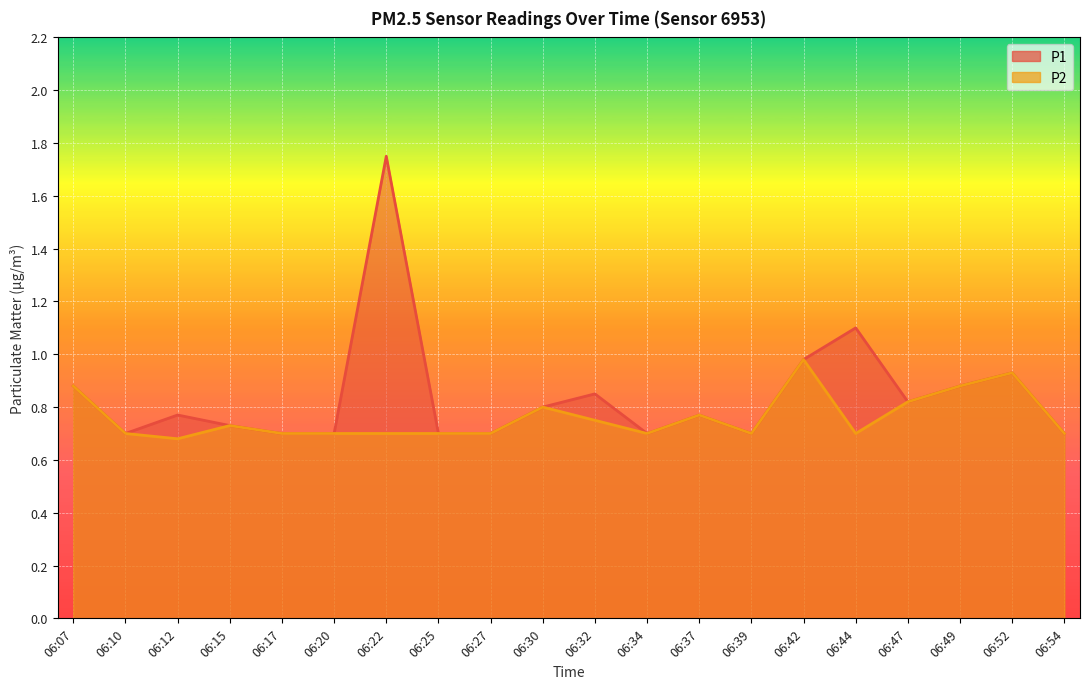

What is the average value of the P2 series?

0.8